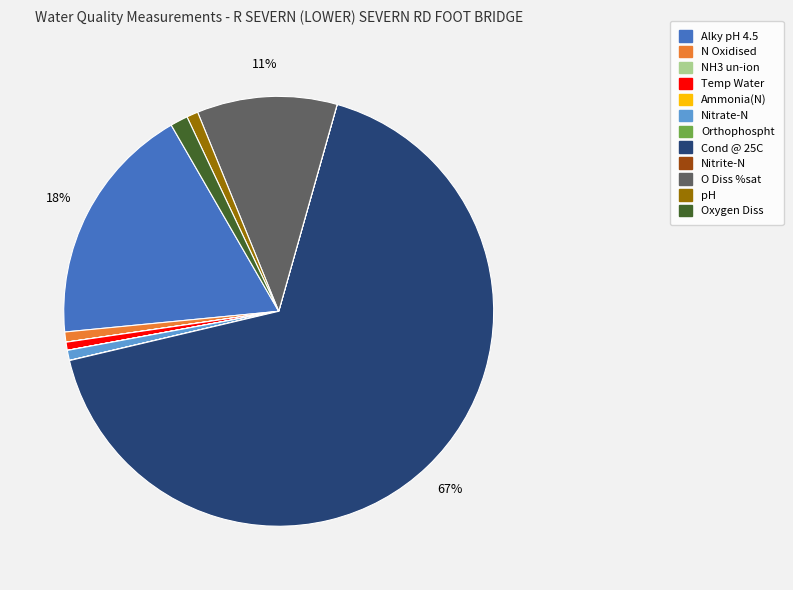

Is the sum of O Diss %sat and Nitrate-N greater than half?

No